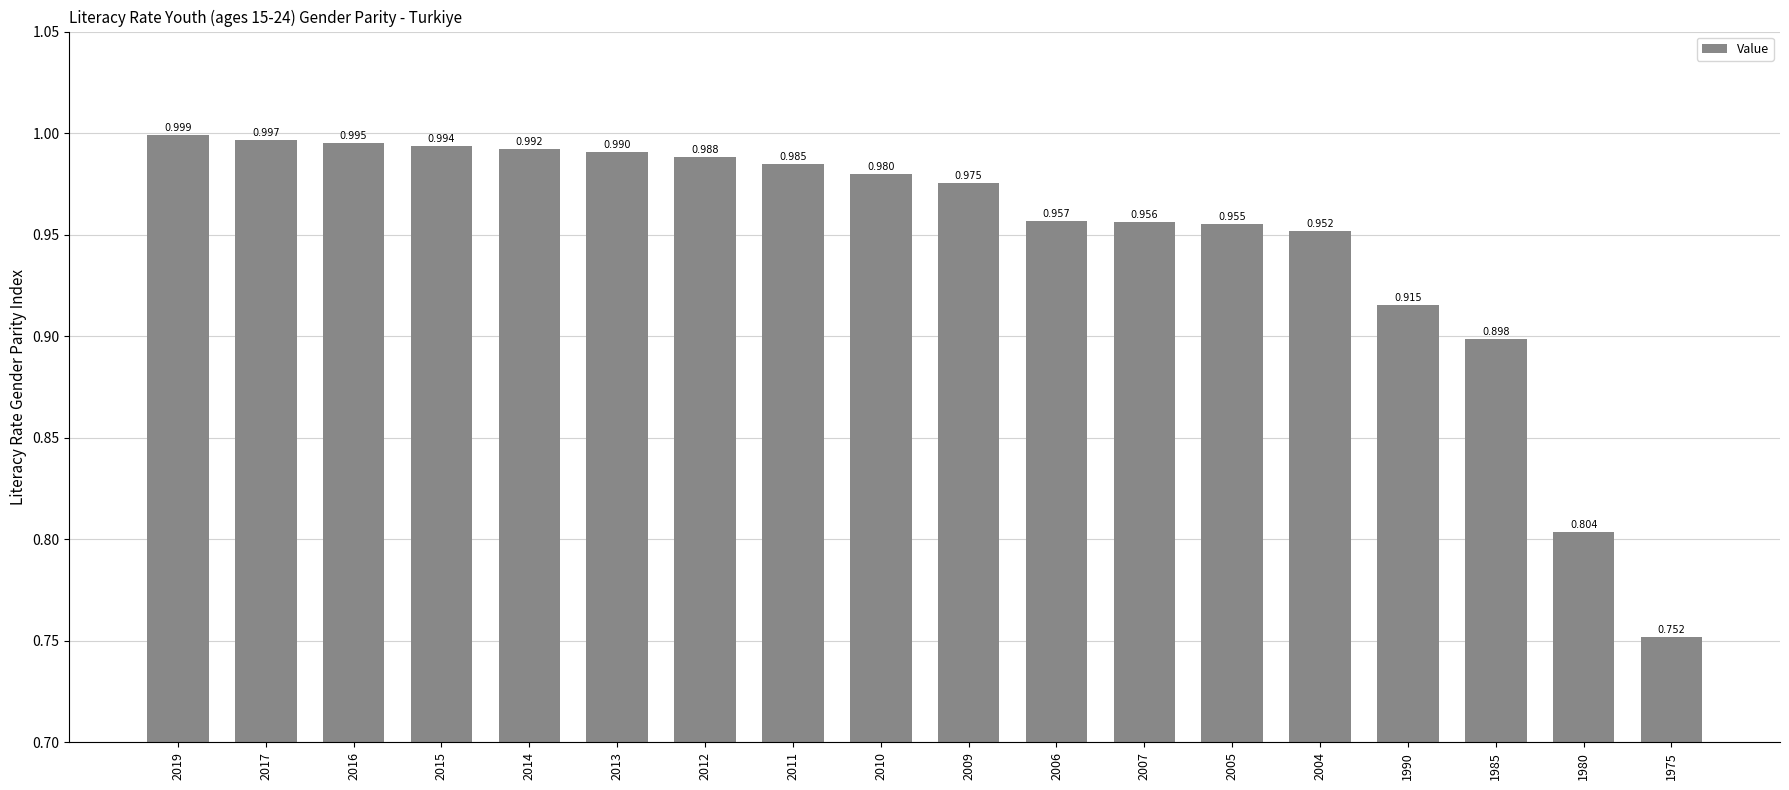

How many categories are shown in the chart?

18